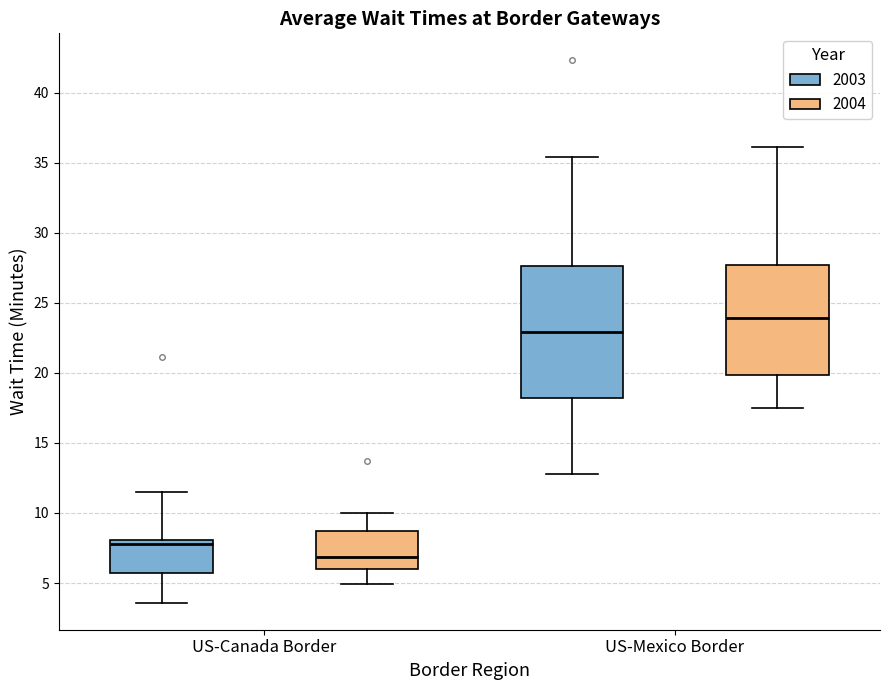

Where does the lower whisker of the box for US-Mexico Border (2003) end on the y-axis? The values are not printed on the chart, so give them approximately, as read against the axis.

13.0